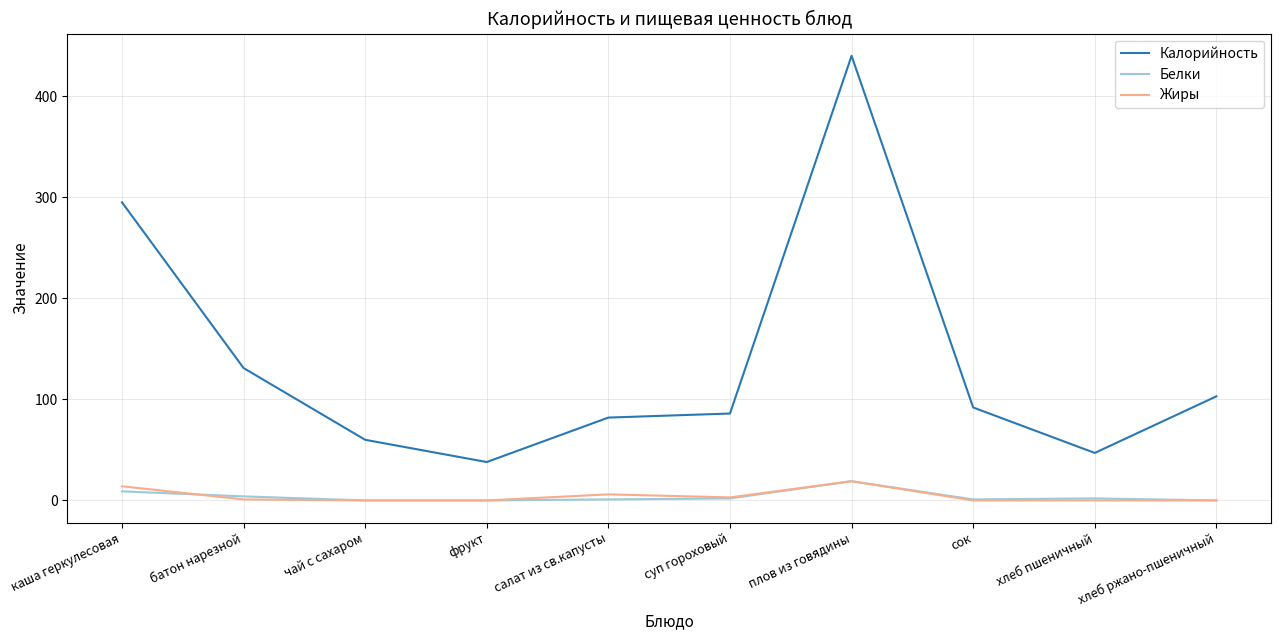

Is the value of Белки at хлеб ржано-пшеничный greater than the value of Калорийность at суп гороховый?

No